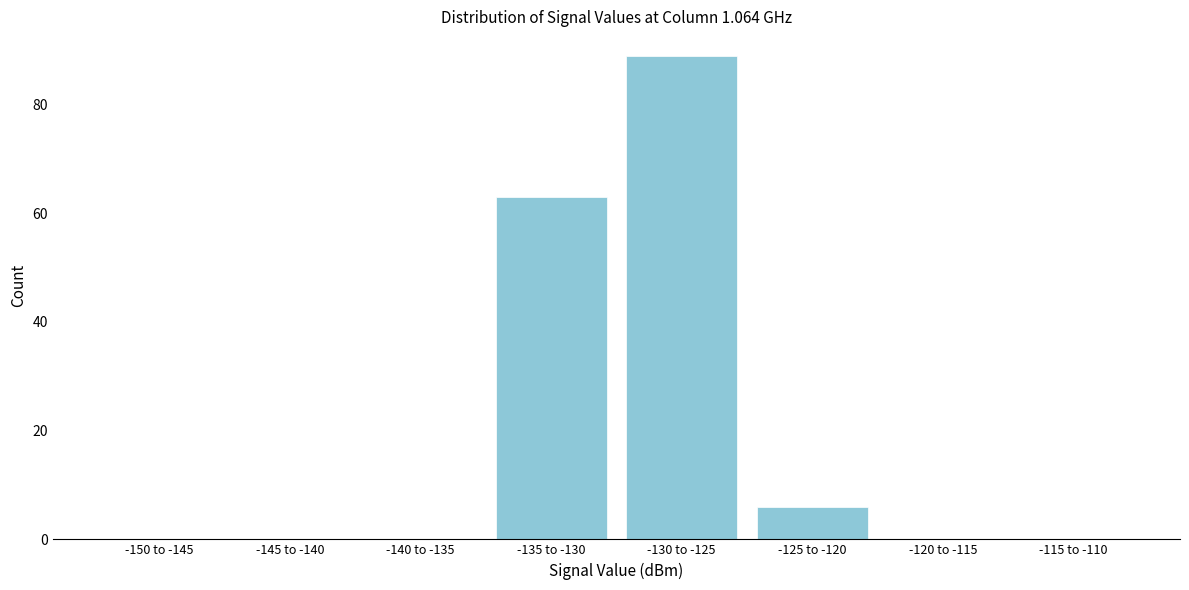

Reading left to right, what are all the values shown in this chart?

-150 to -145=0	-145 to -140=0	-140 to -135=0	-135 to -130=63	-130 to -125=89	-125 to -120=6	-120 to -115=0	-115 to -110=0